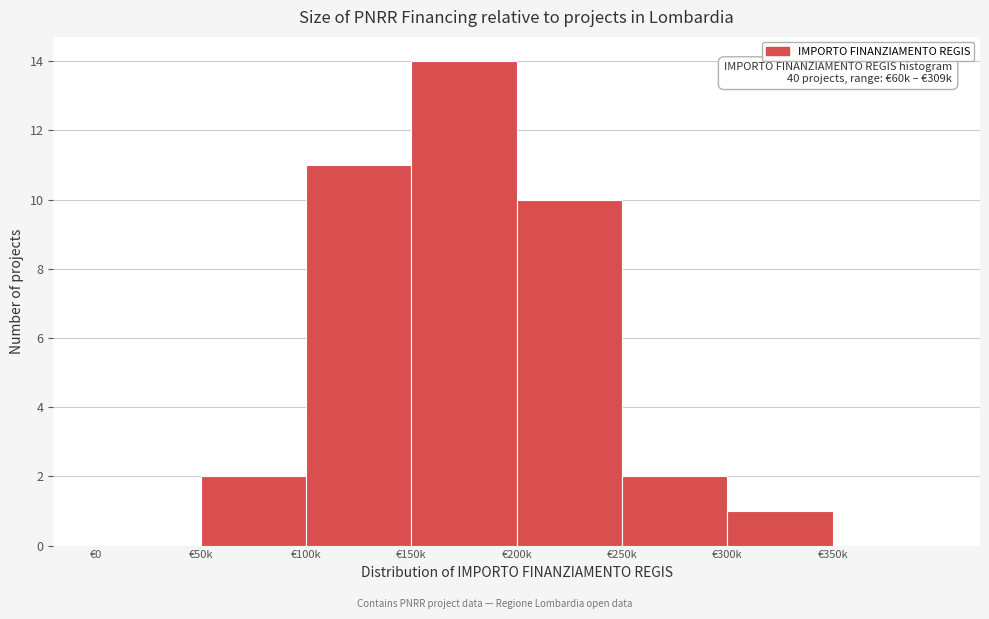

Reading left to right, list all the values displayed in this chart.

€0=0	€50k=2	€100k=11	€150k=14	€200k=10	€250k=2	€300k=1	€350k=0